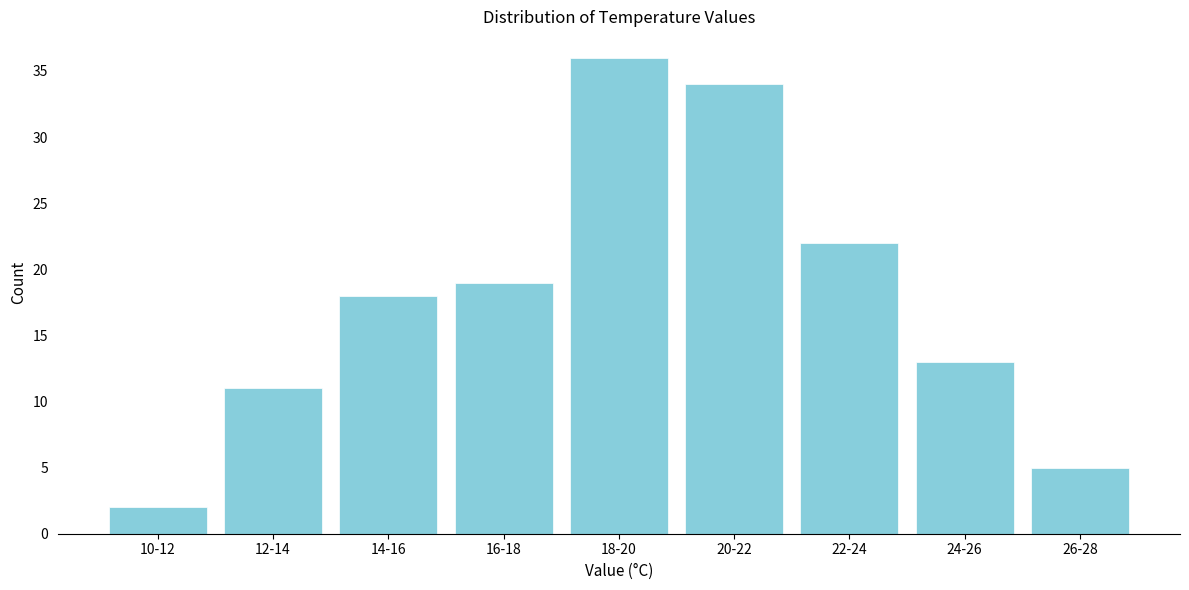

Reading left to right, transcribe all the data shown in this chart.

2	11	18	19	36	34	22	13	5